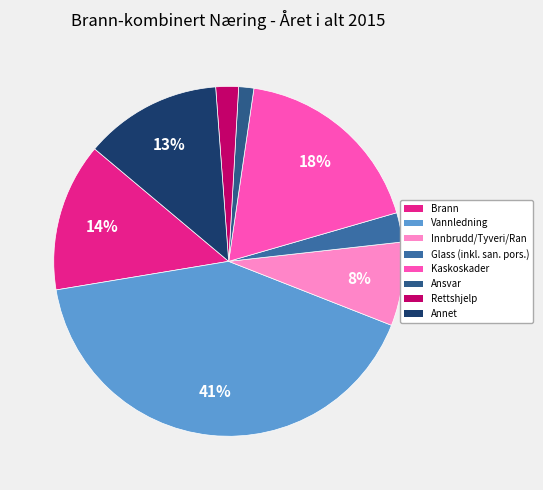

Is the sum of Rettshjelp and Innbrudd/Tyveri/Ran greater than half?

No